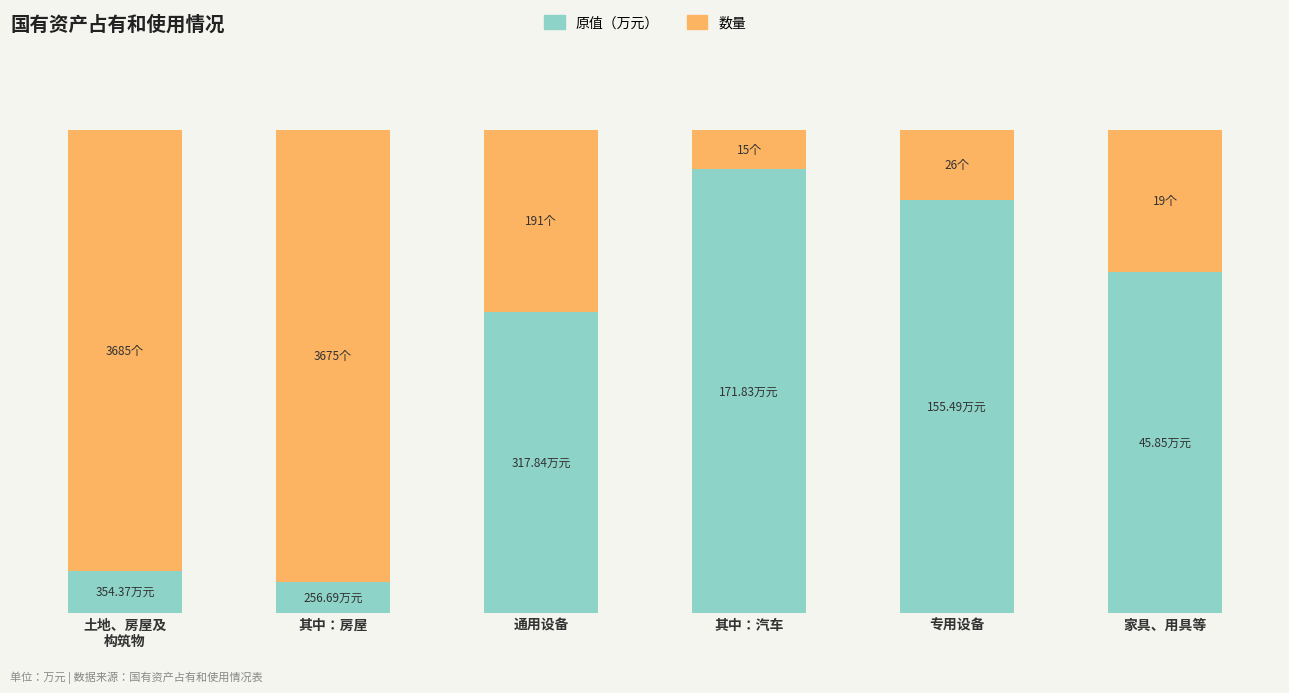

The value of 原值（万元） at 其中：房屋 is 6.5. True or false?

True